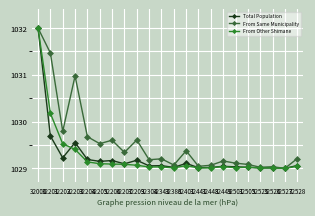

How many lines are shown in the chart?

3